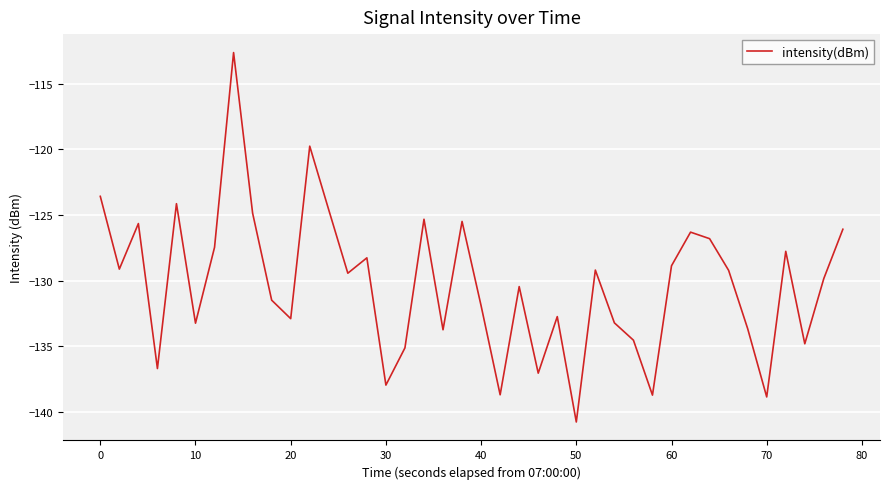

What is the difference between the maximum and minimum values?

28.1